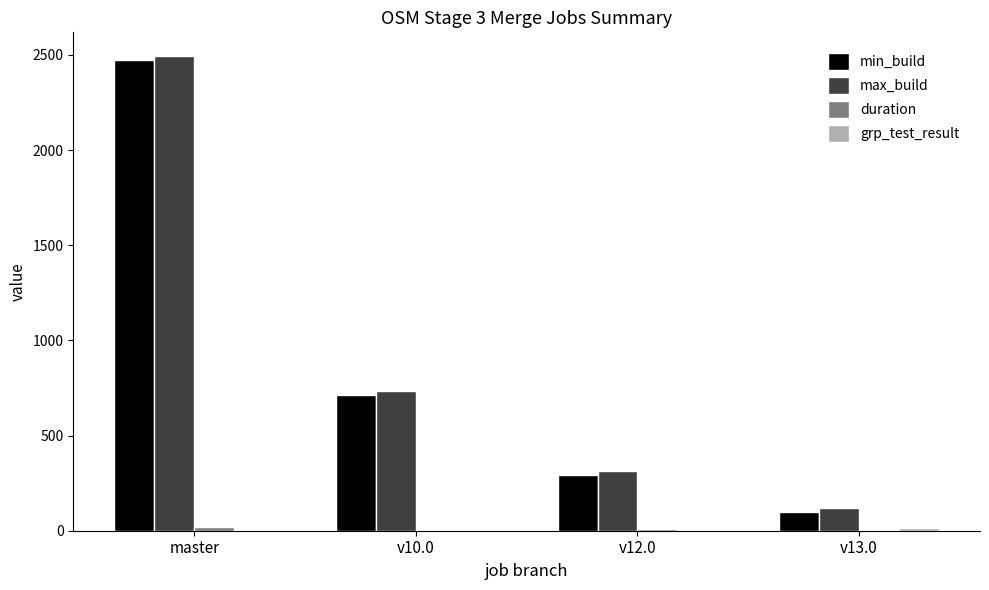

What is the maximum value shown in the chart?

2494.0